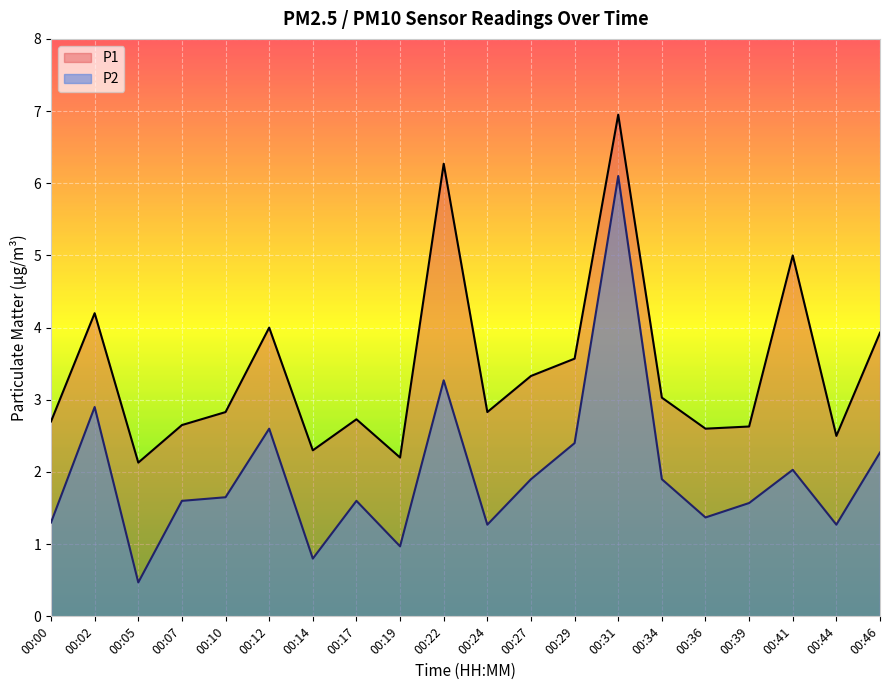

At which category is the sum across all series the highest?

00:31